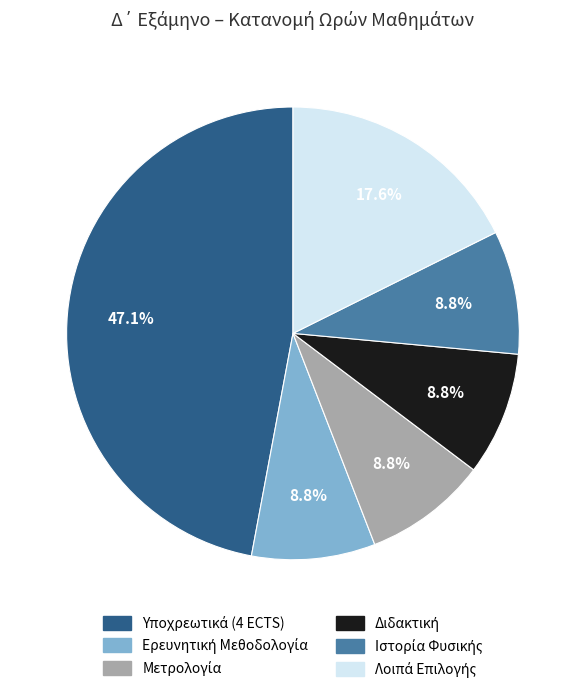

Is there any slice that represents more than half of the pie?

No